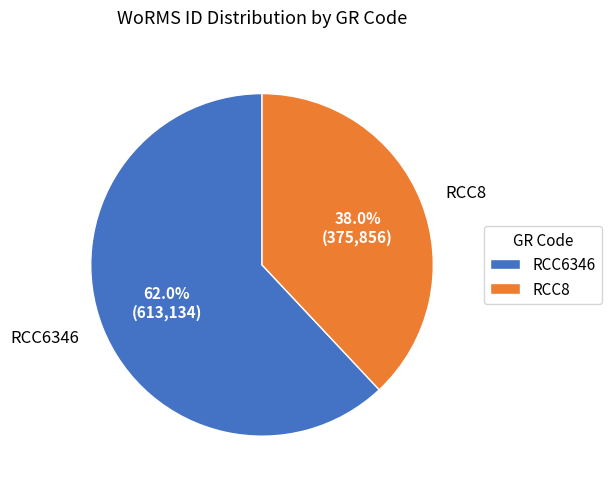

Which category has the smallest portion of the pie?

RCC8